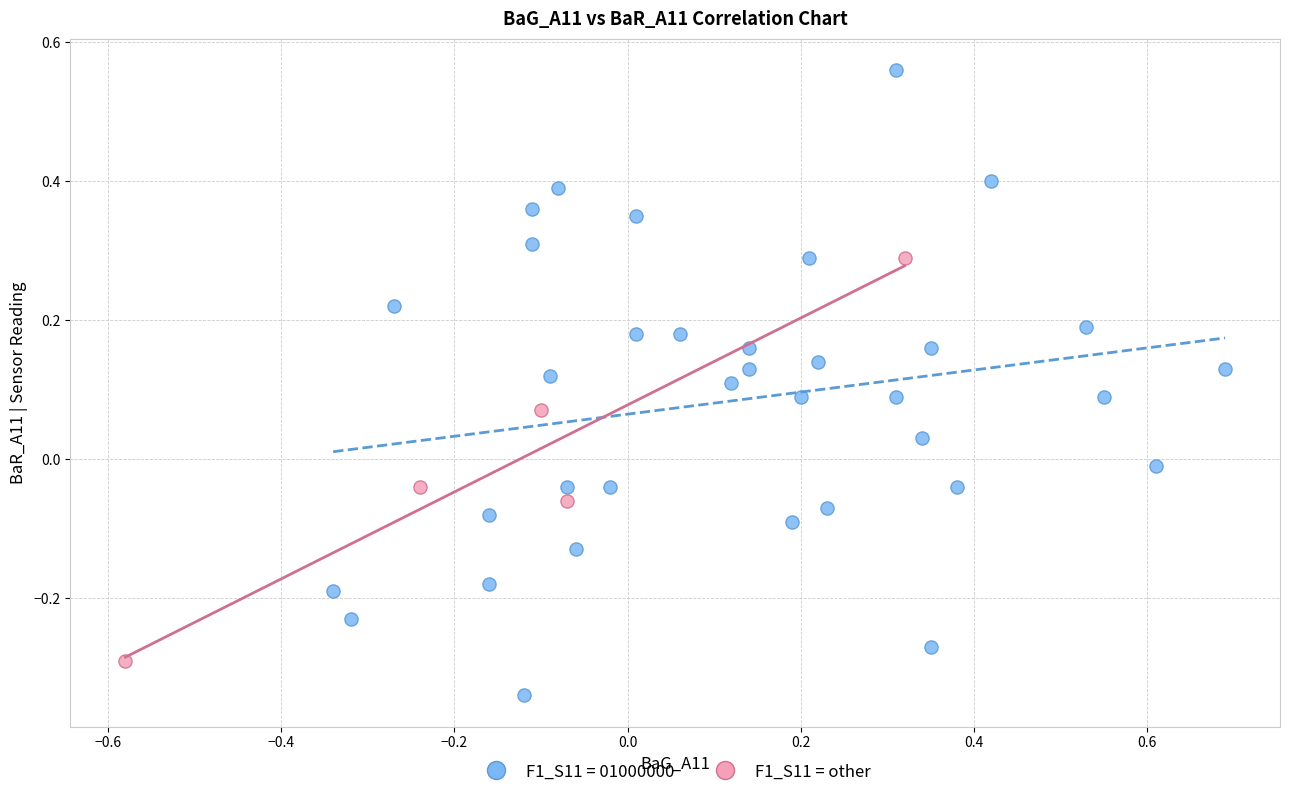

Which series reaches the minimum Y coordinate?

F1_S11 = 01000000